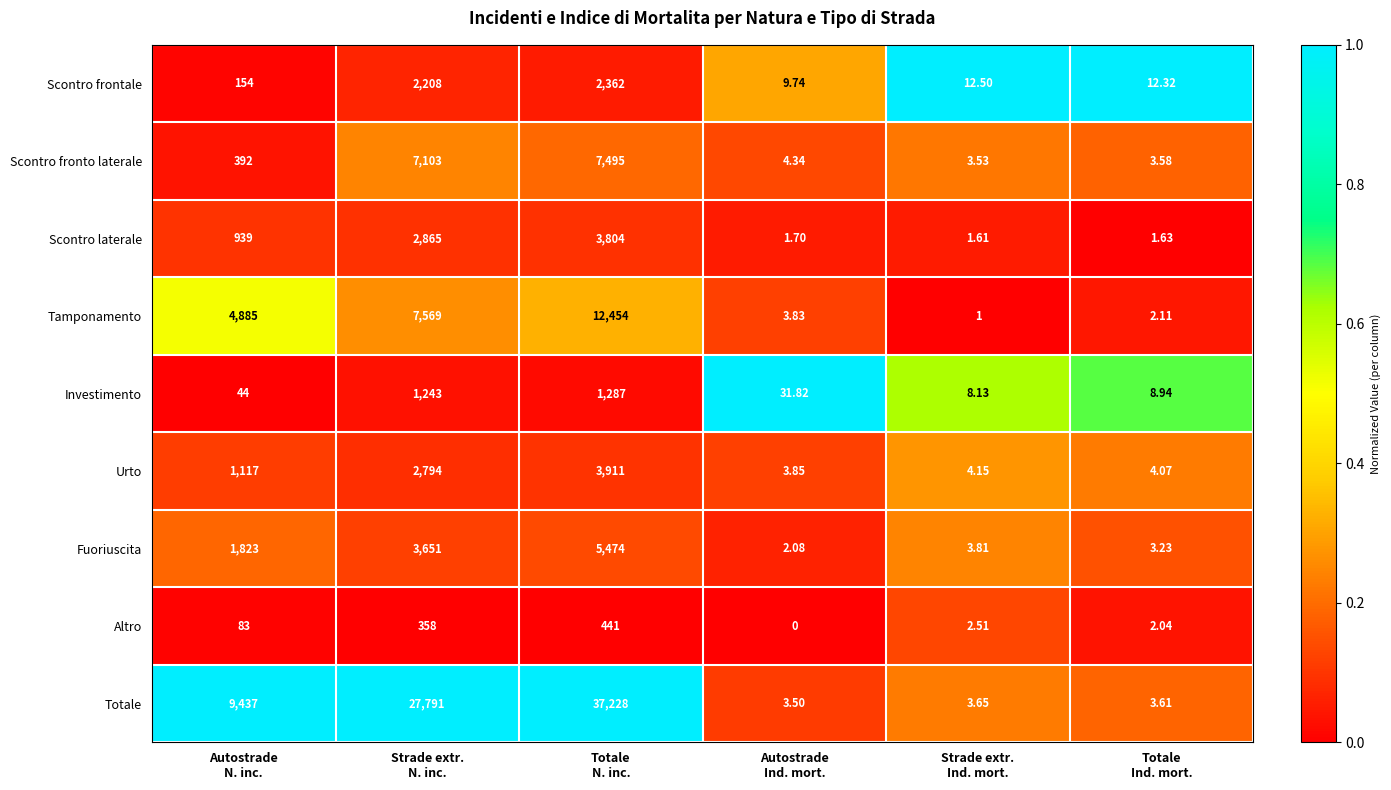

At Strade extr.
N. inc., list the series in order from smallest to largest.

Altro, Investimento, Scontro frontale, Urto, Scontro laterale, Fuoriuscita, Scontro fronto laterale, Tamponamento, Totale